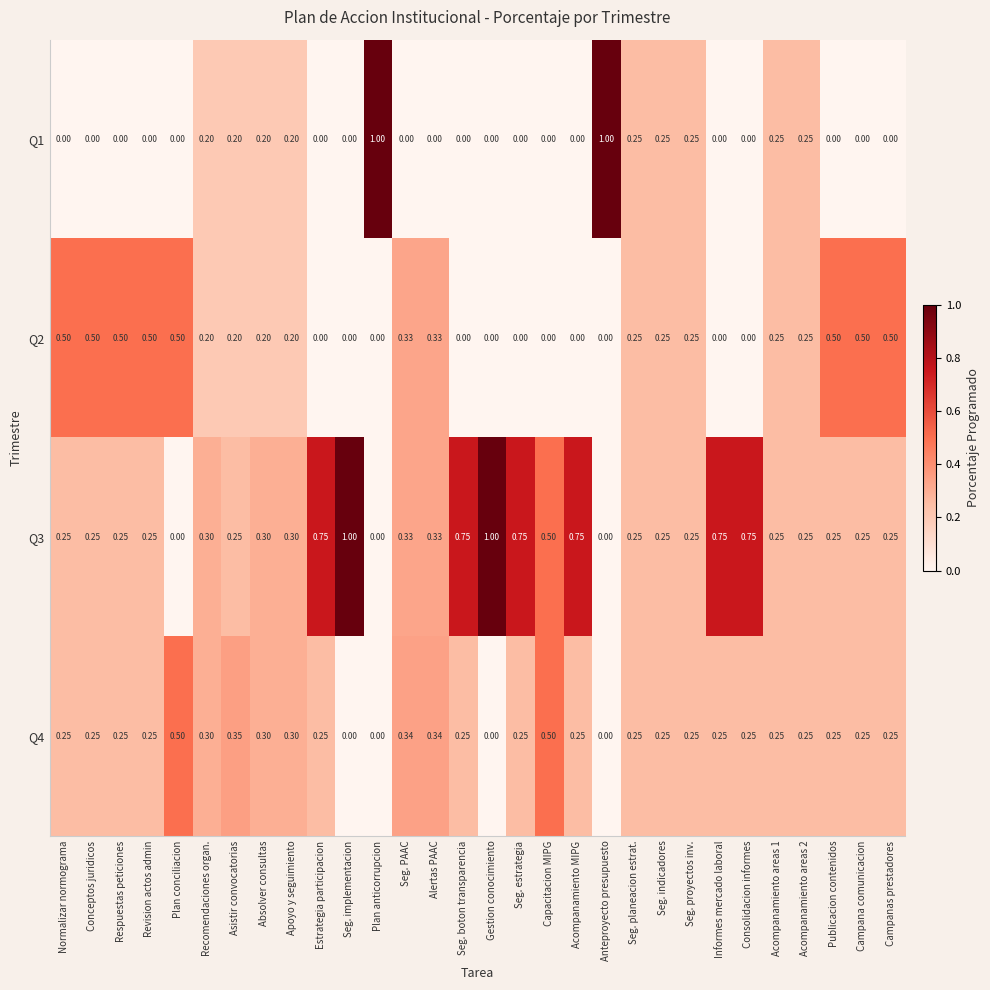

Is the value of Q2 at Gestion conocimiento greater than the value of Q4 at Seg. indicadores?

No